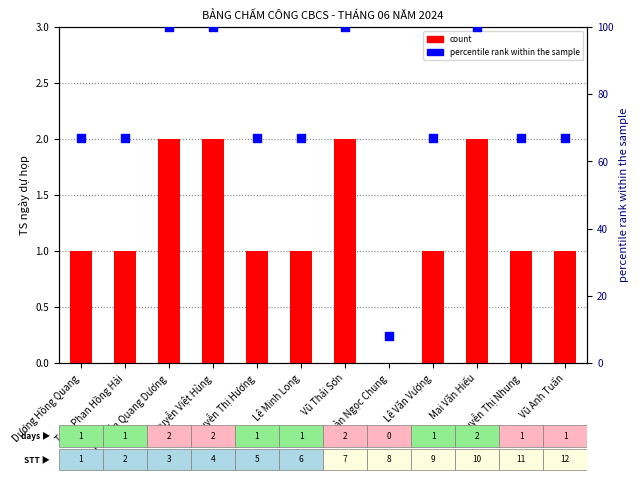

Which series has the largest total across all categories?

percentile rank within the sample